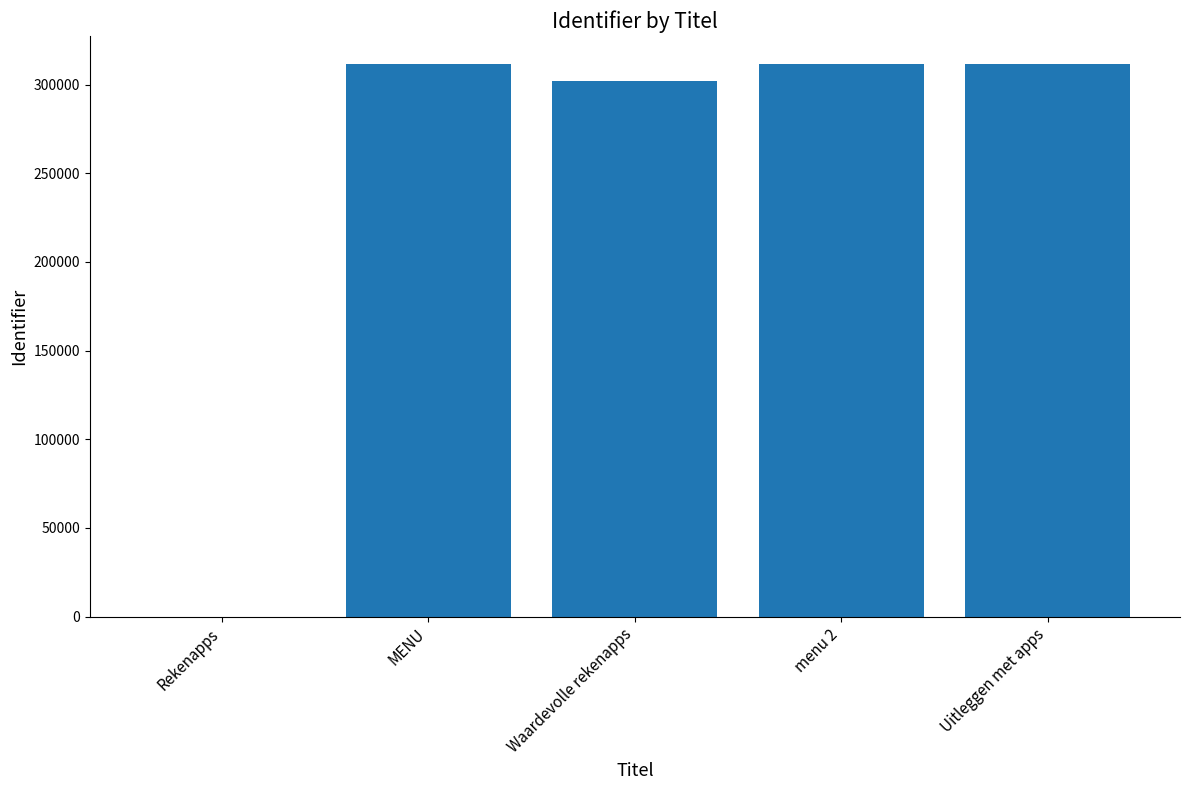

Which has a higher value, menu 2 or Rekenapps?

menu 2